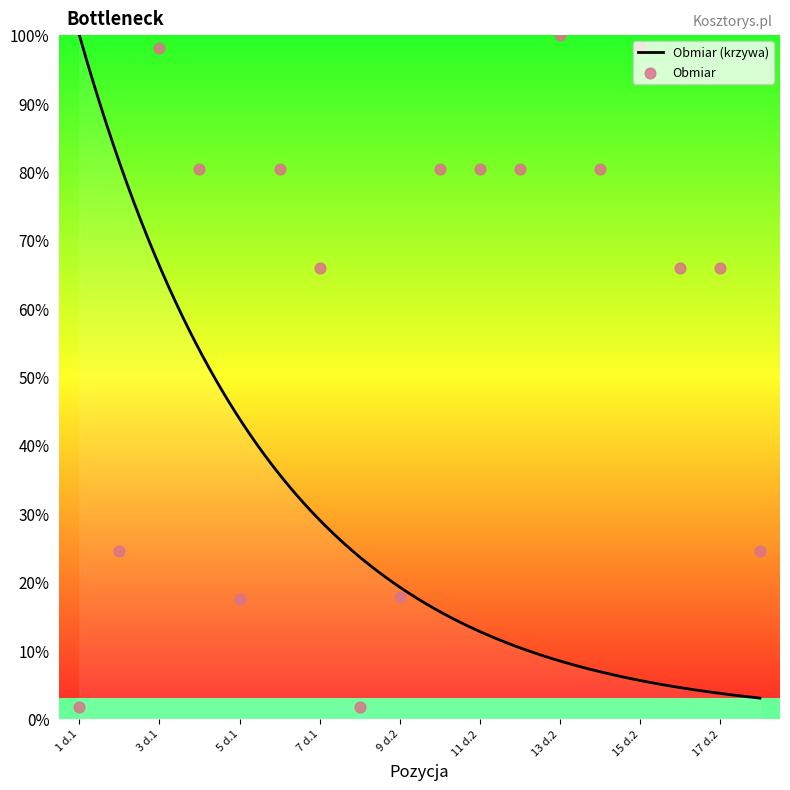

Which has a higher value, 3 d.1 or 8 d.1?

3 d.1